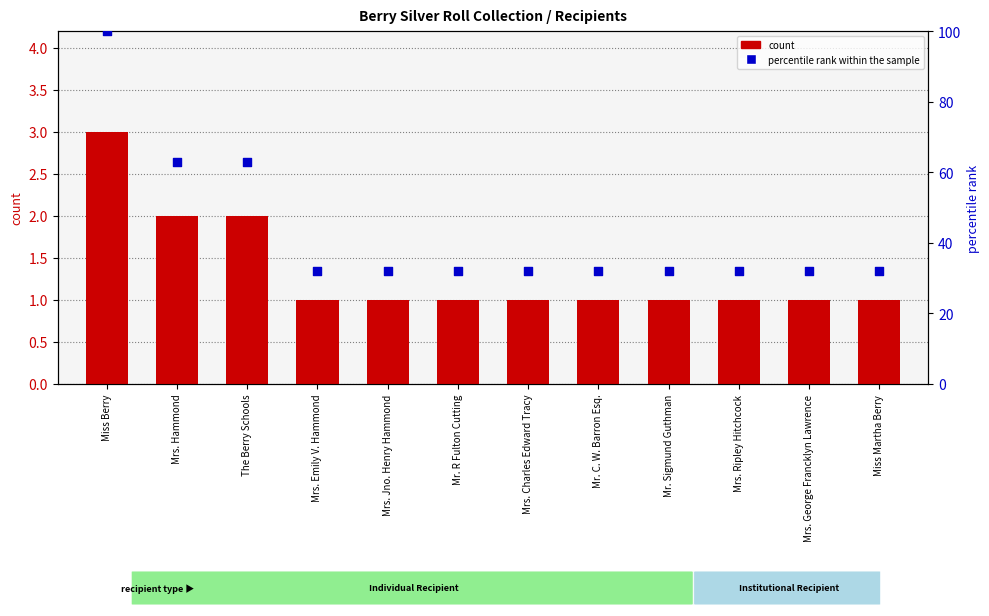

Is the value of percentile rank within the sample at Mr. C. W. Barron Esq. greater than the value of count at Mr. Sigmund Guthman?

Yes